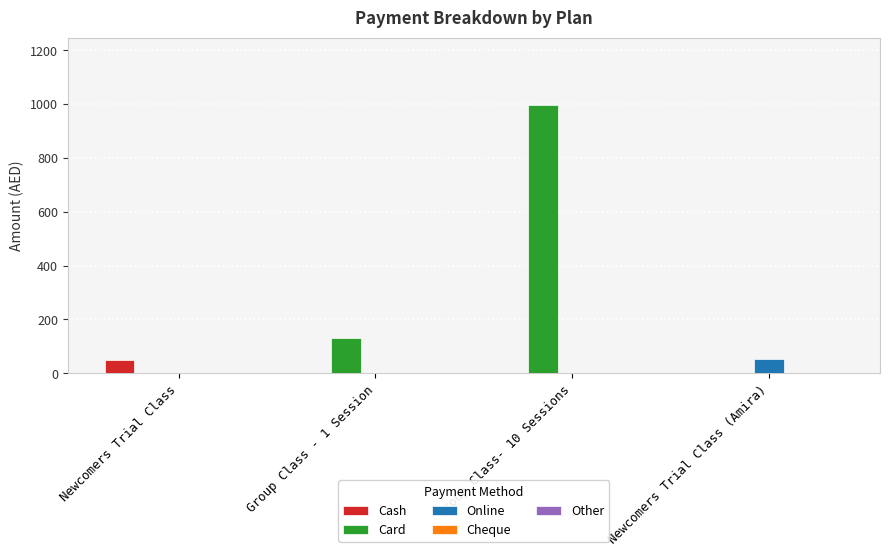

What is the spread (max minus min) of values at Group Class - 1 Session?

131.0